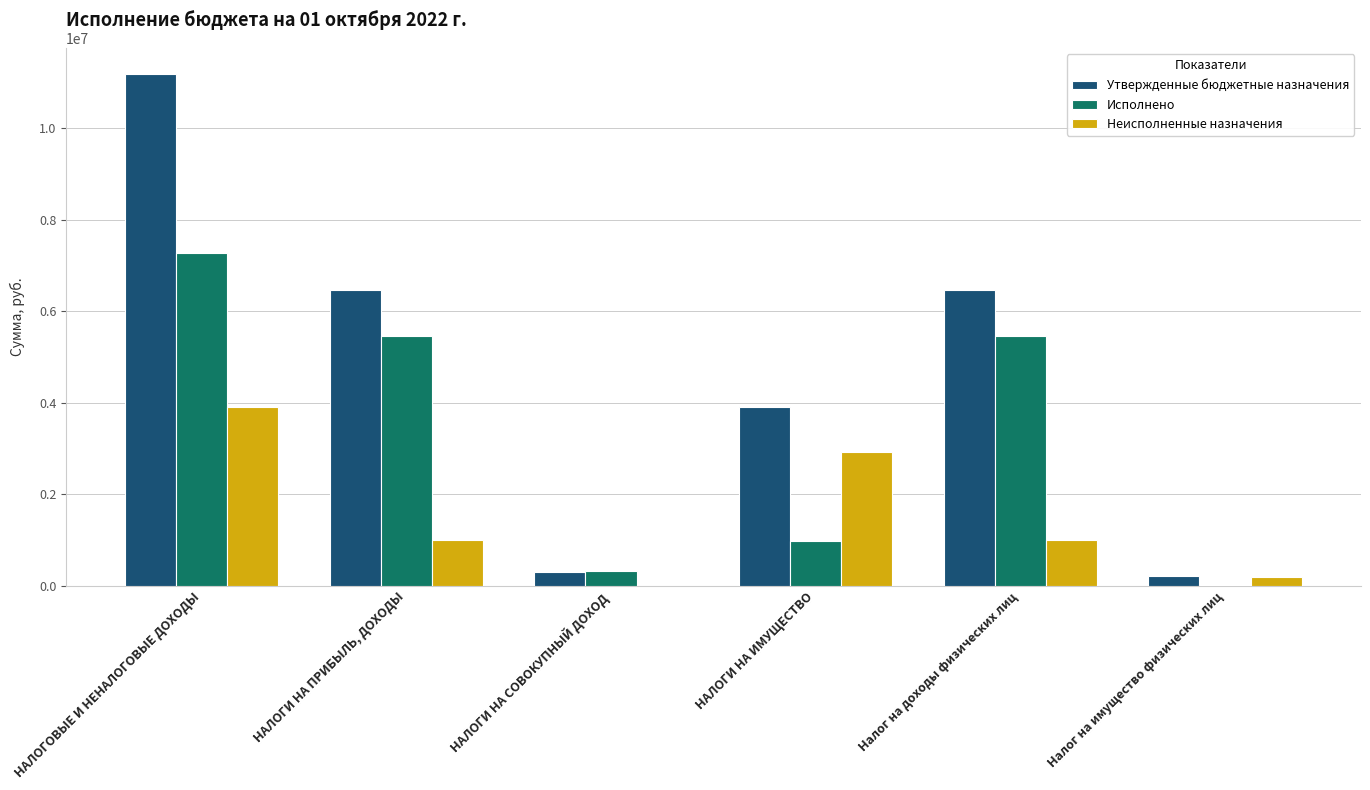

How many groups of bars are there?

6